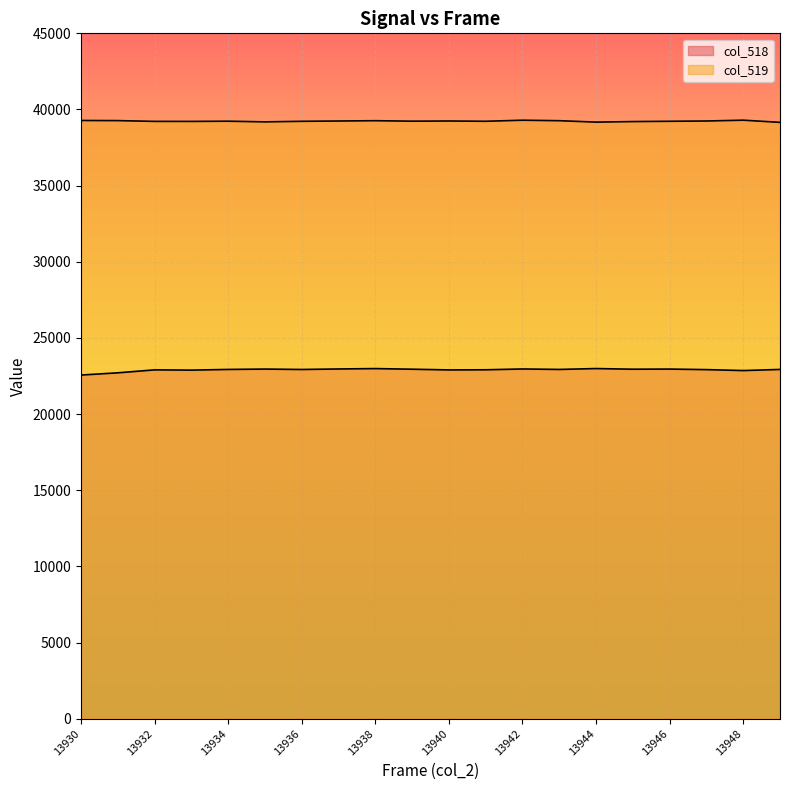

Which category has the lowest value across all series?

13930